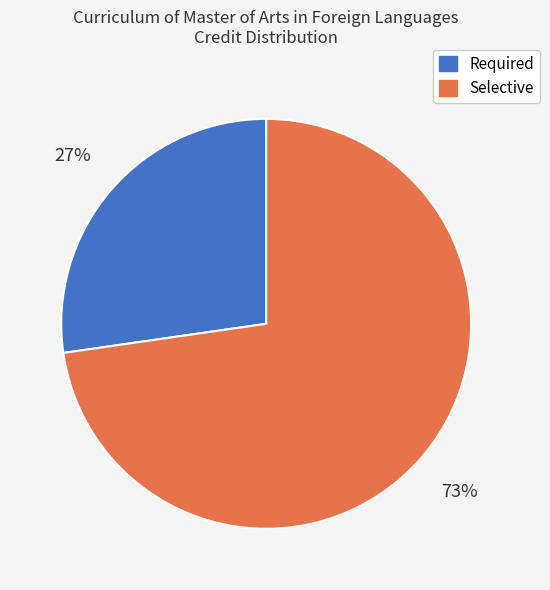

Count the number of slices in the pie.

2